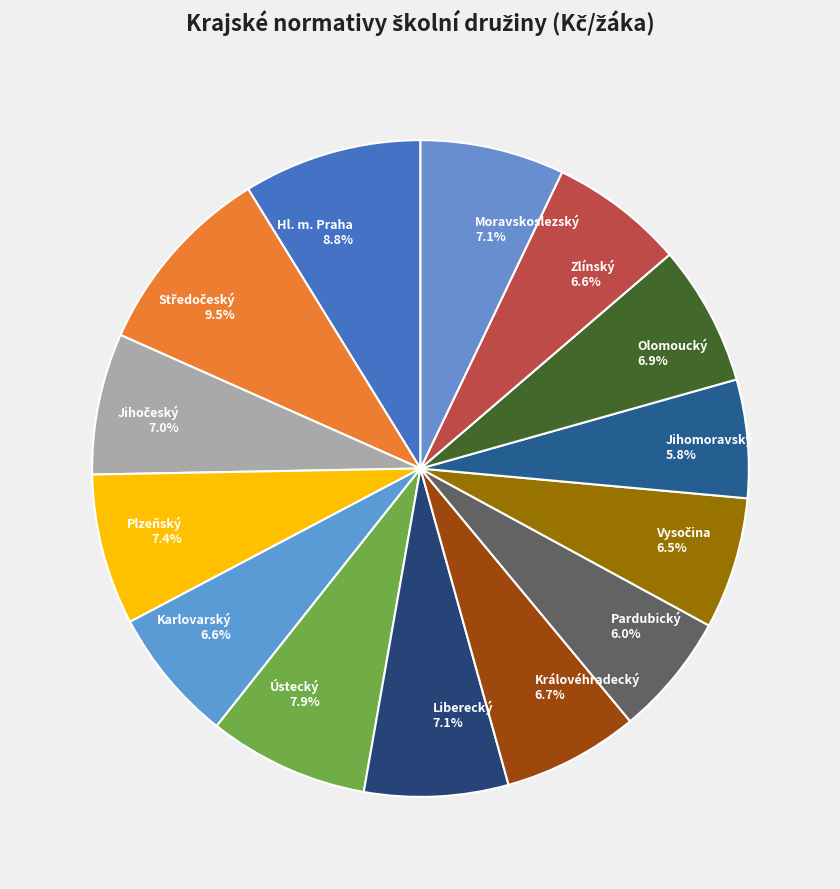

What portion of the pie excludes Pardubický 6.0%?

94.0%